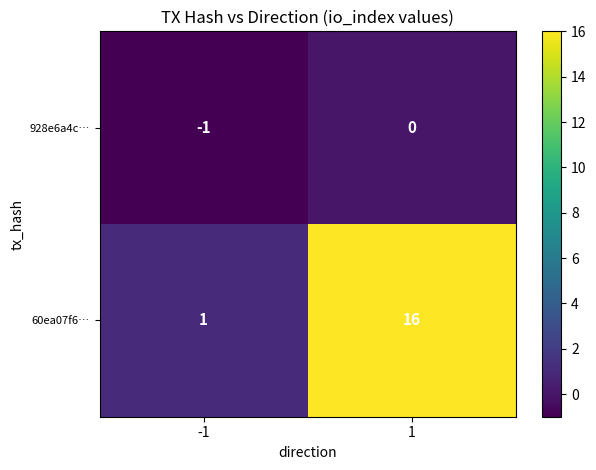

At how many categories does at least one series exceed 7?

1